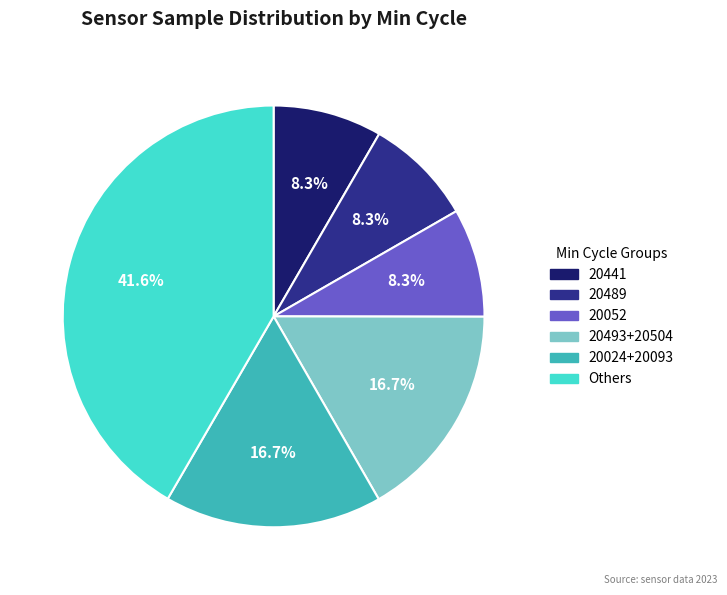

Which slice is the largest?

Others